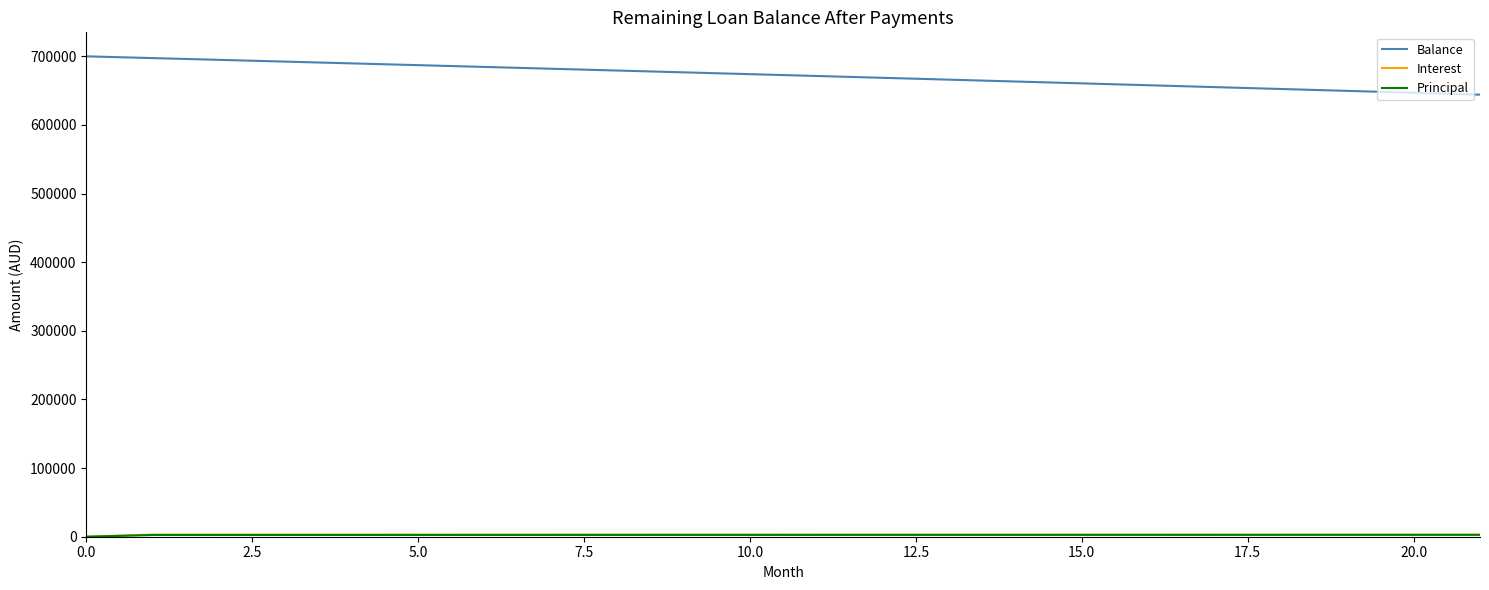

Which series has the widest spread of values?

Balance